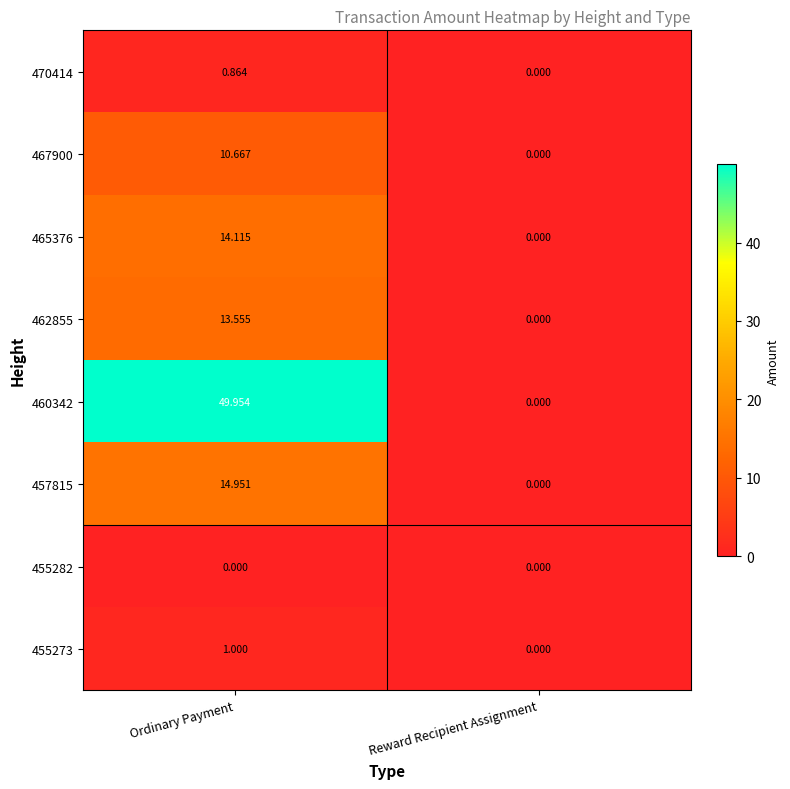

List the labels in order of 457815 value, largest first.

Ordinary Payment, Reward Recipient Assignment